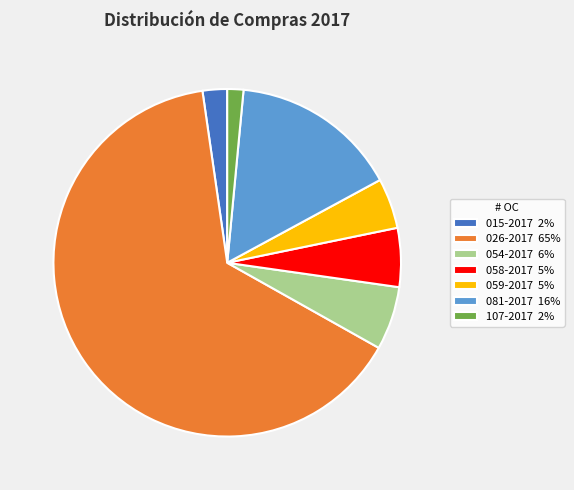

Which category has the smallest portion of the pie?

107-2017